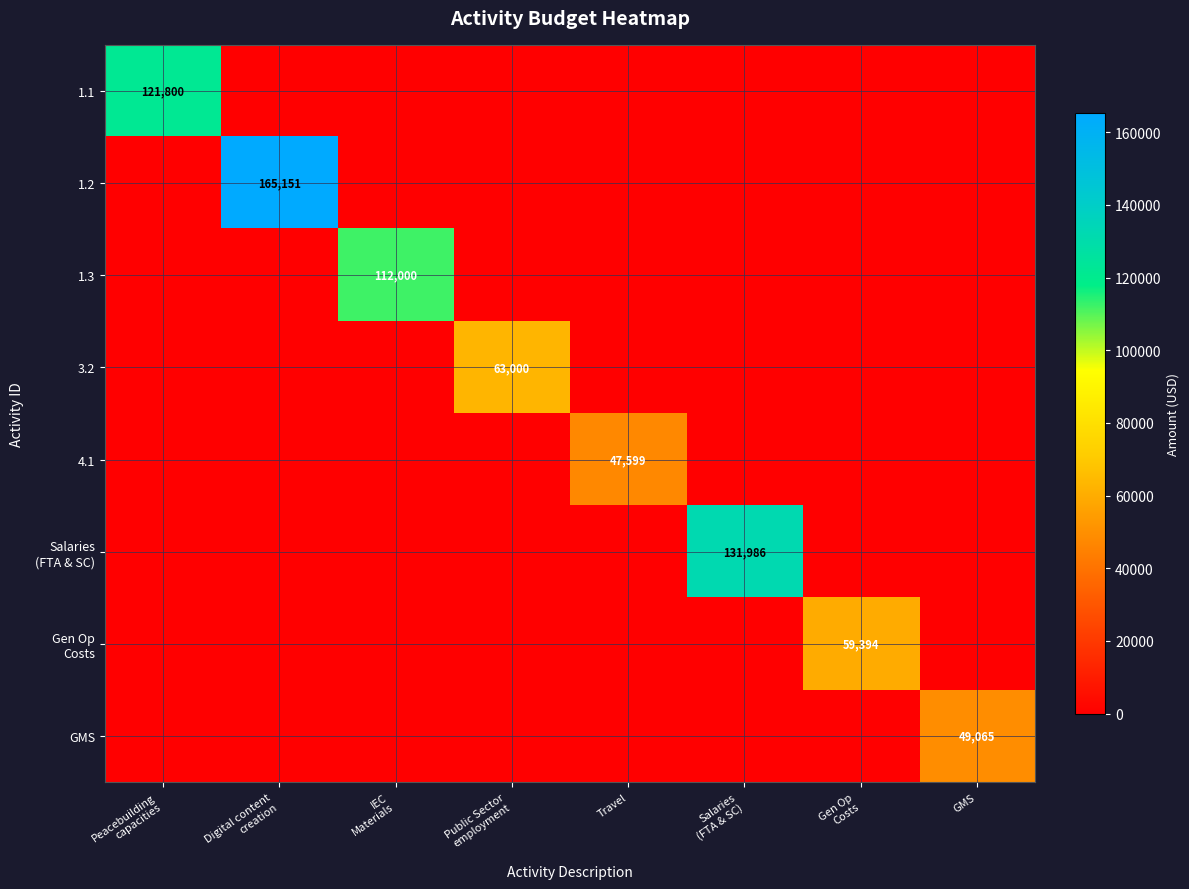

Which series has the largest range (max minus min)?

1.2